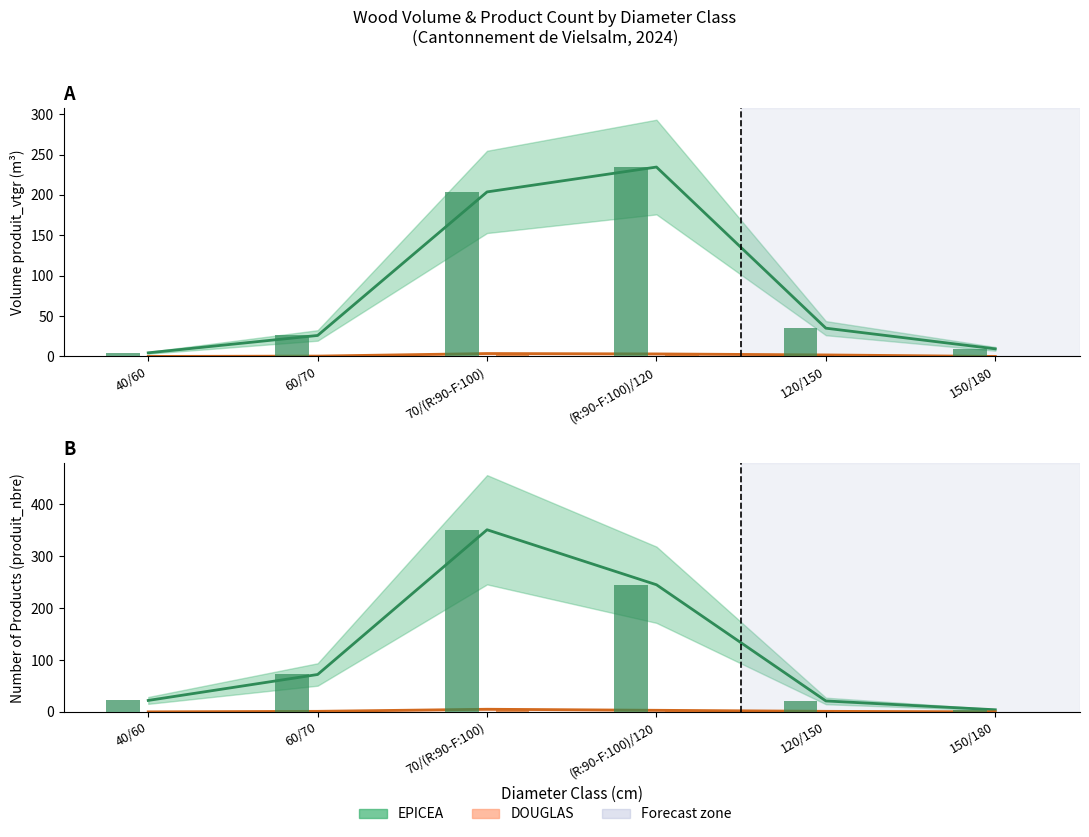

Which label corresponds to the largest value in the chart?

70/(R:90-F:100)